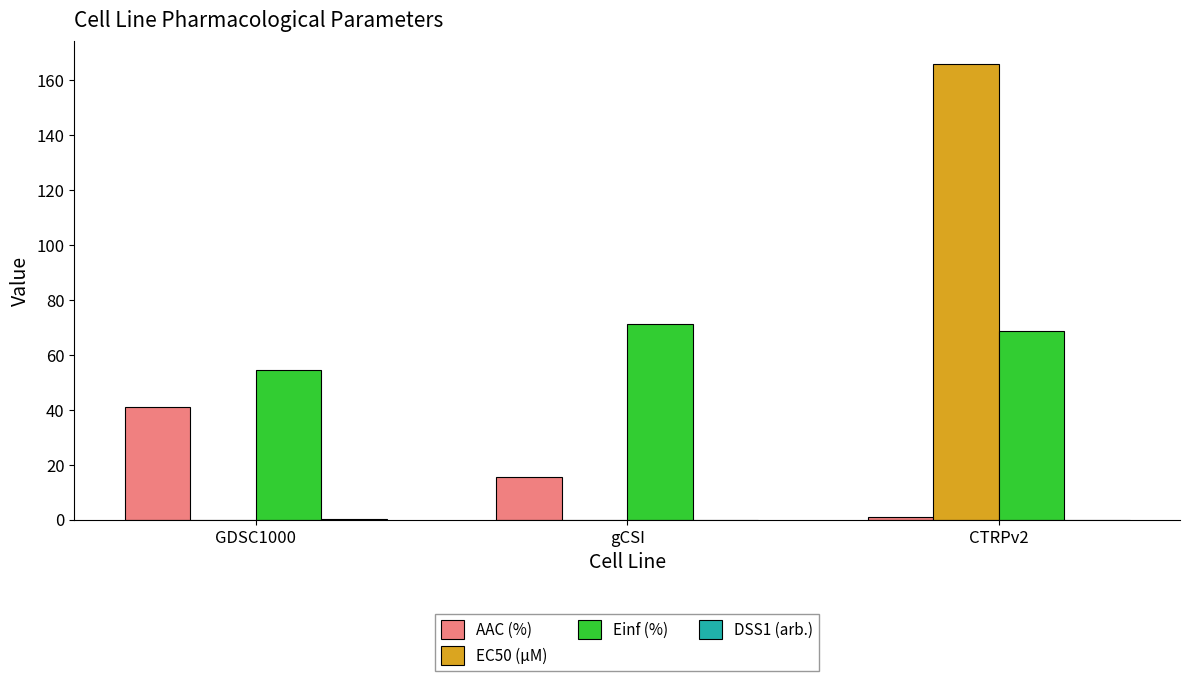

The EC50 (µM) series shows 166.0 at CTRPv2. True or false?

True